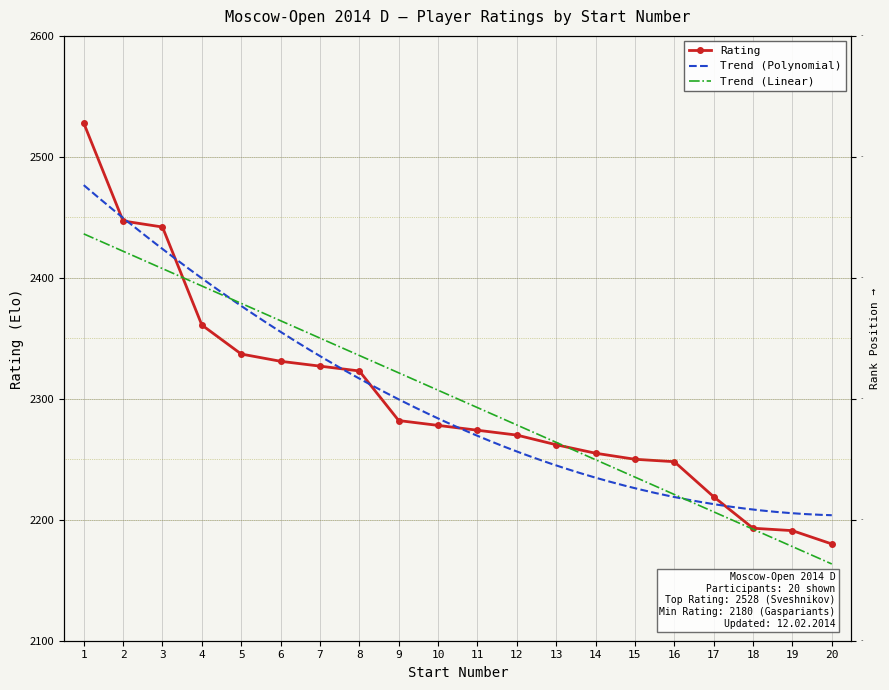

Rank the categories by value from lowest to highest.

20, 19, 18, 17, 16, 15, 14, 13, 12, 11, 10, 9, 8, 7, 6, 5, 4, 3, 2, 1